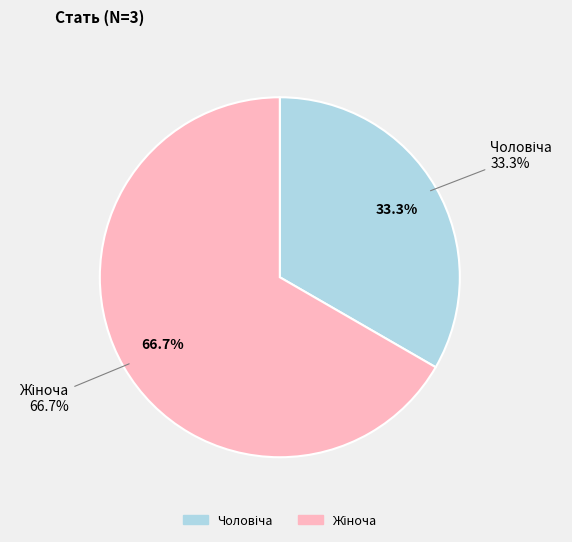

The Чоловіча slice represents 33% of the pie. True or false?

True